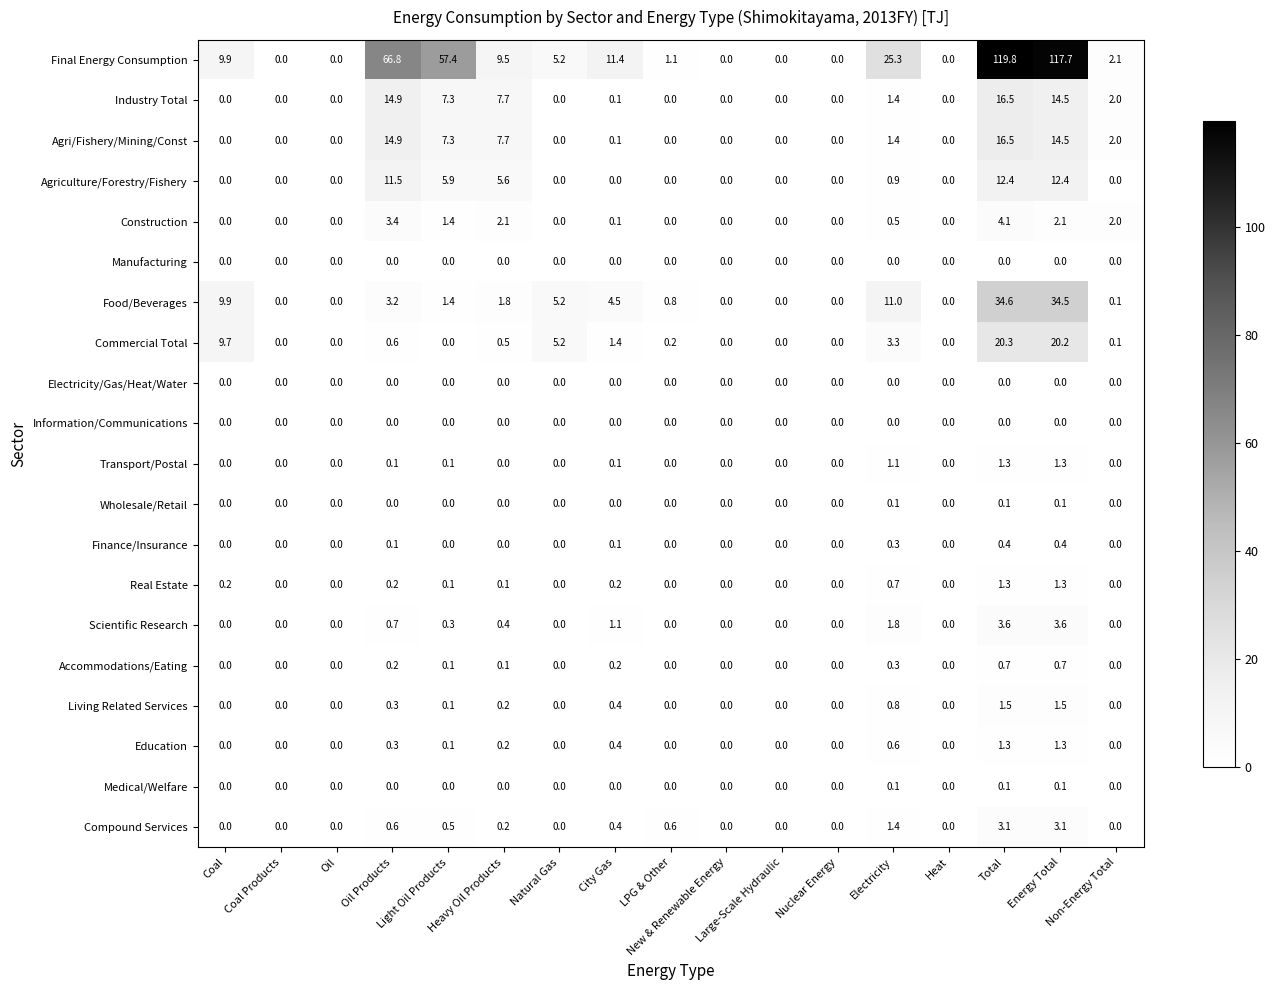

At how many categories does at least one series exceed 9?

8